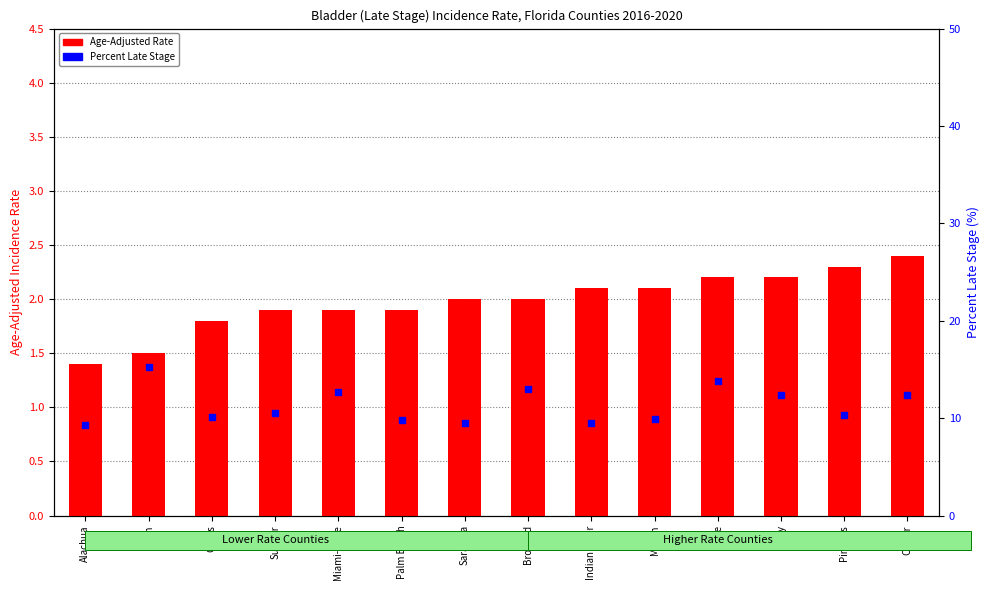

Which series reaches the minimum Y coordinate?

Age-Adjusted Rate